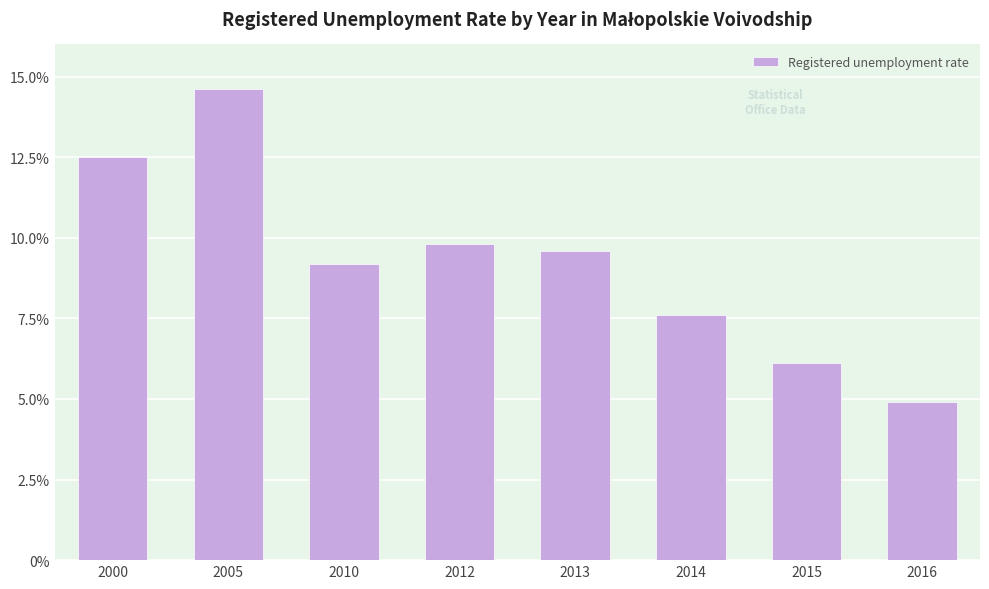

Where is the data nearest to the value 9?

2010